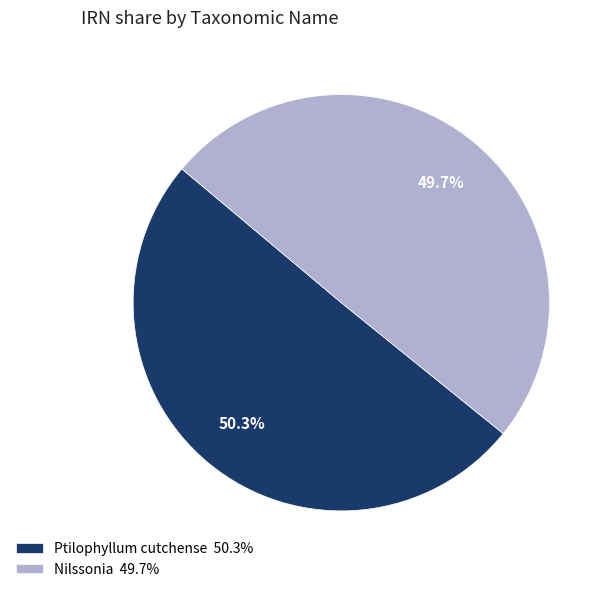

To the nearest percent, what is the average slice percentage?

50%